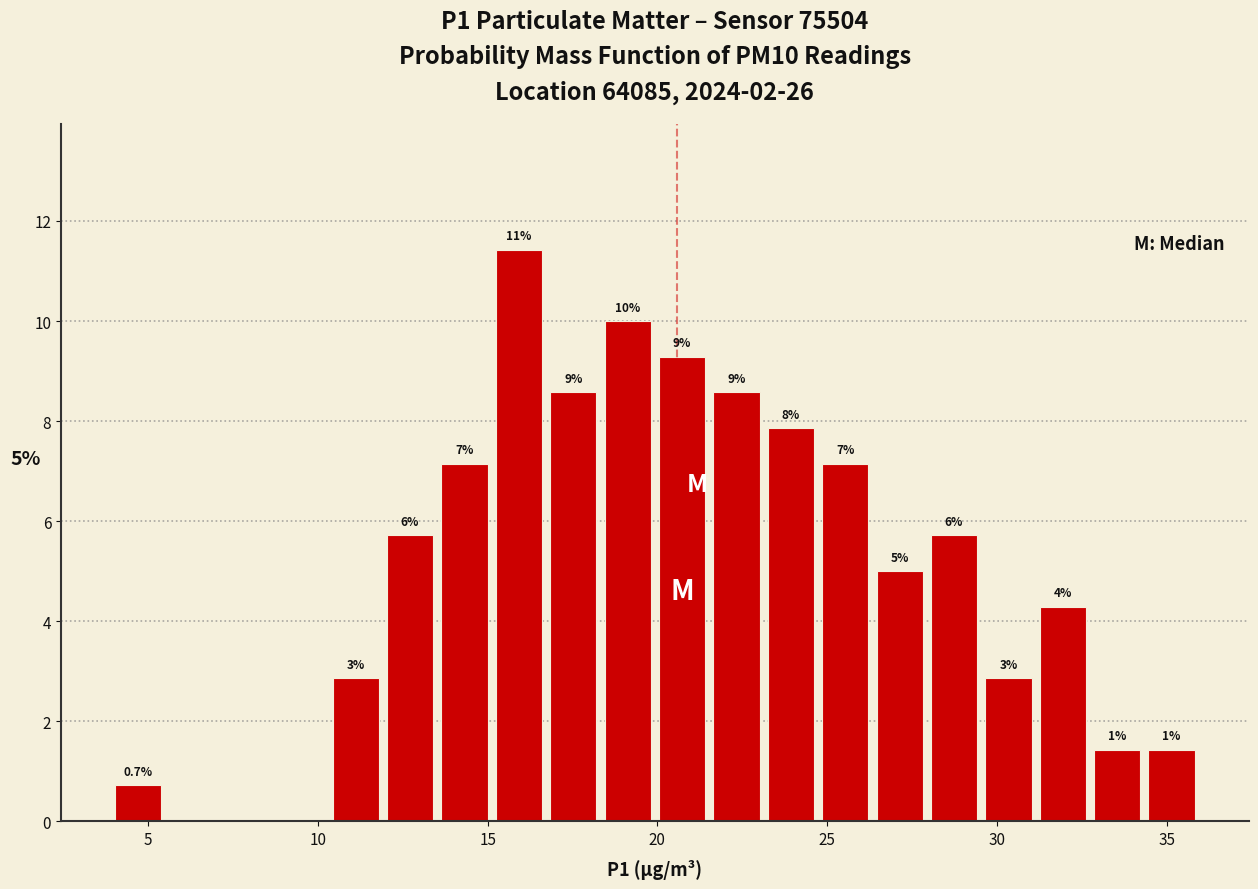

Read against the x-axis, roughly where is the centre of the tallest bar?

16.0